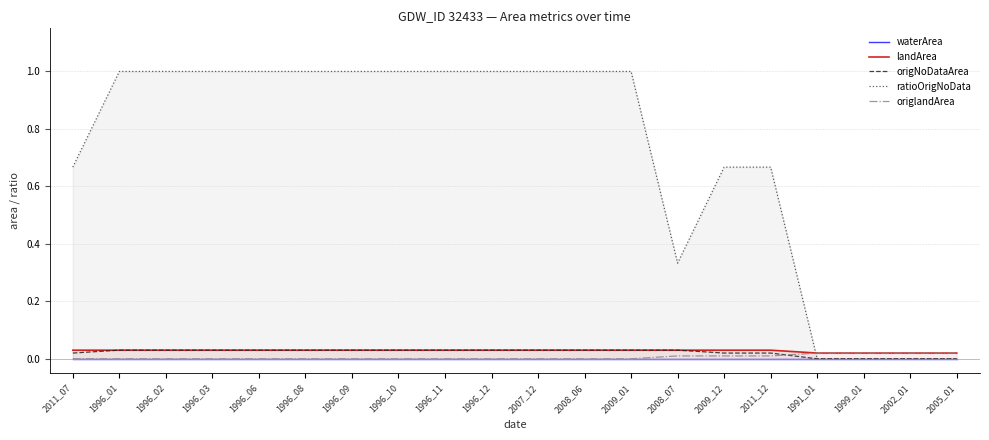

How many lines are shown in the chart?

5